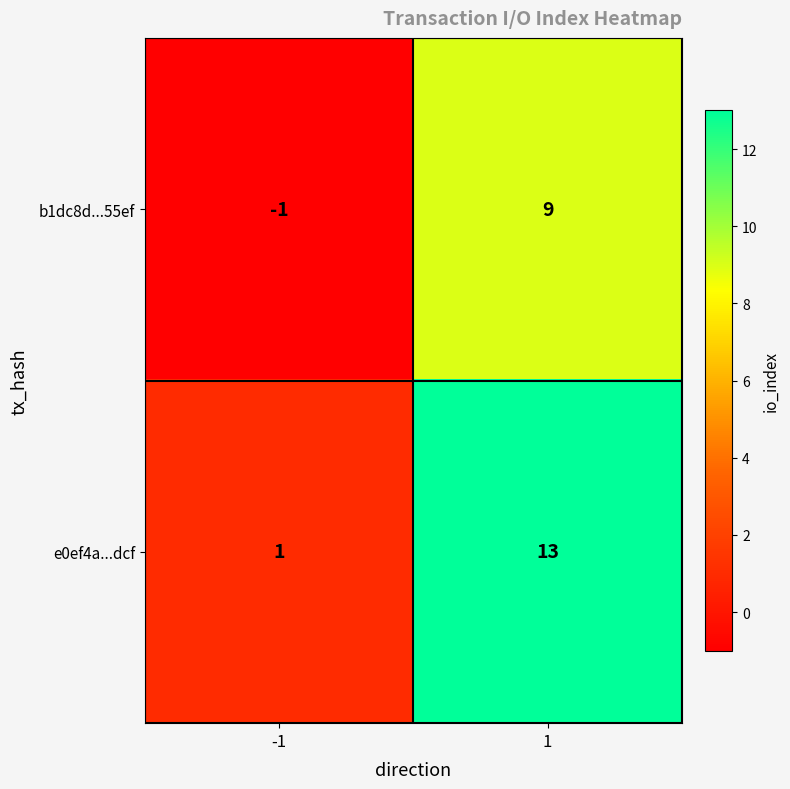

Reading right to left, list all the values displayed in this chart.

b1dc8d...55ef: 1=9	-1=-1
e0ef4a...dcf: 1=13	-1=1